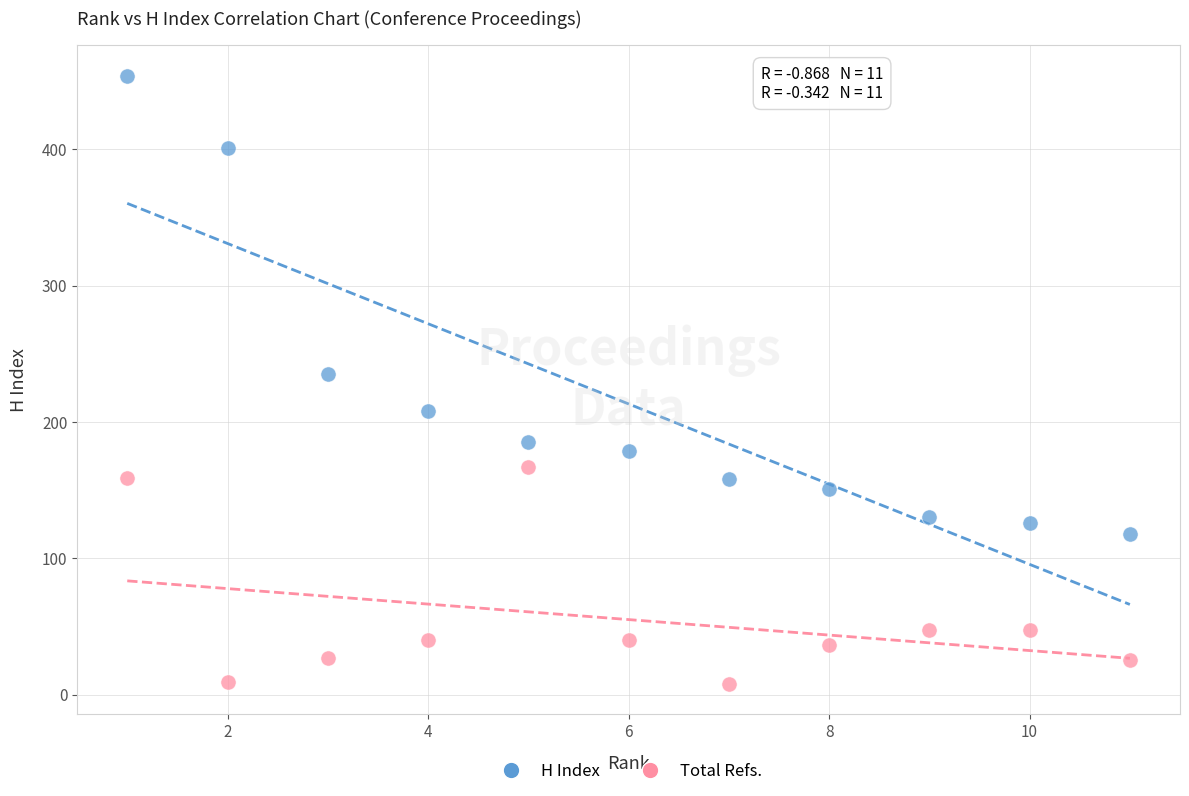

Which series contains the lowest Y value?

Total Refs.